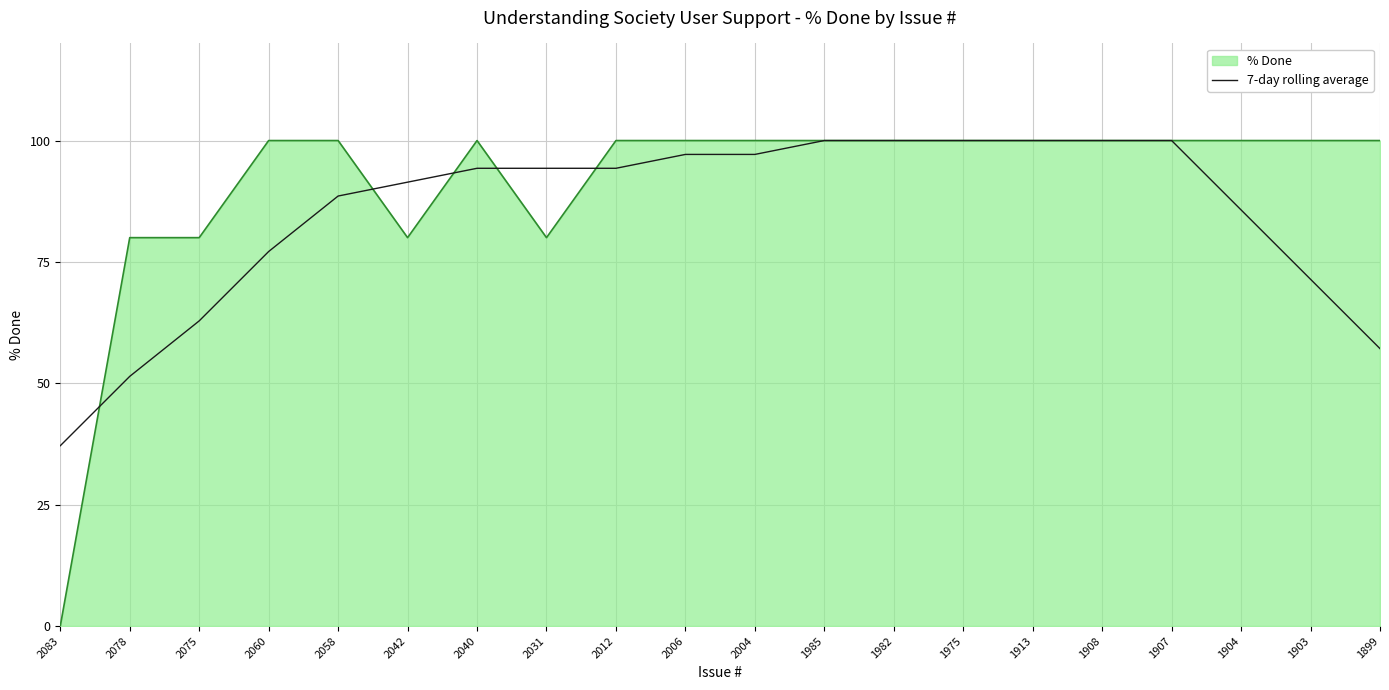

What is the total value across all series at 2031?

174.3